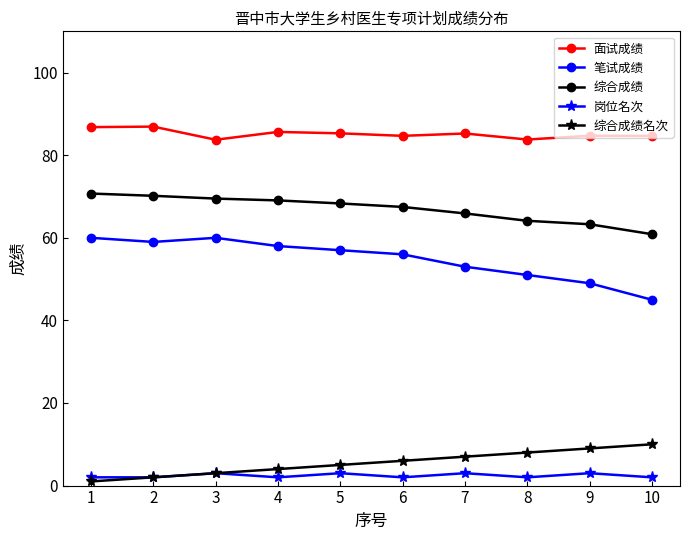

True or false: 综合成绩 has a value of 40.0 at 2.

False